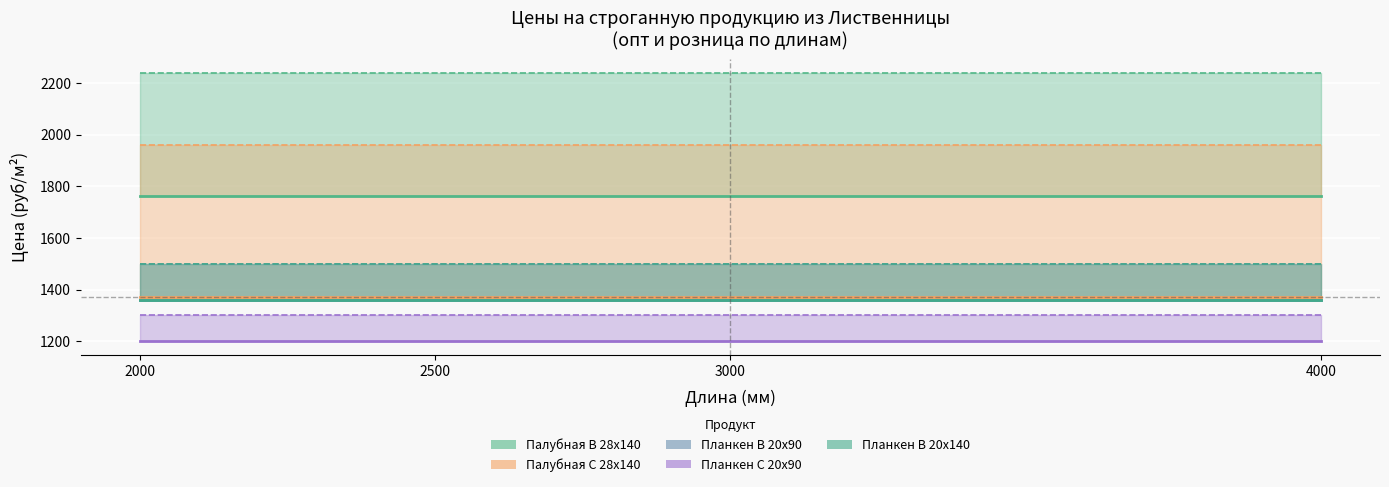

How many lines are shown in the chart?

5